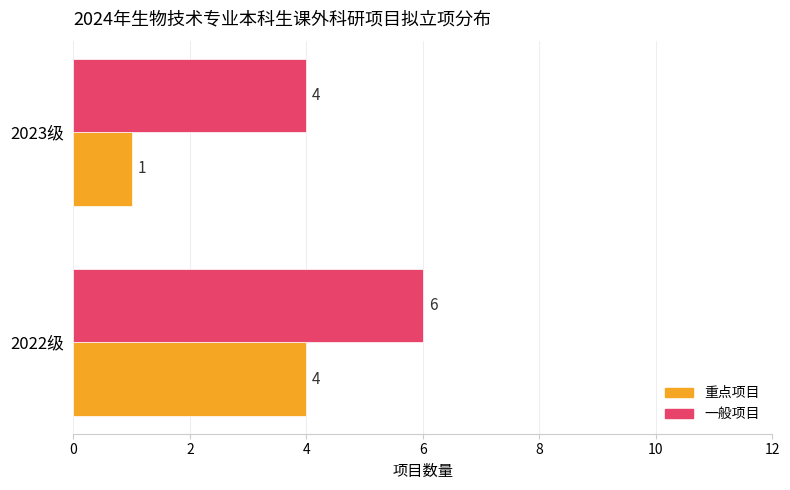

What is the sum of the 重点项目 values at 2023级 and 2022级?

5